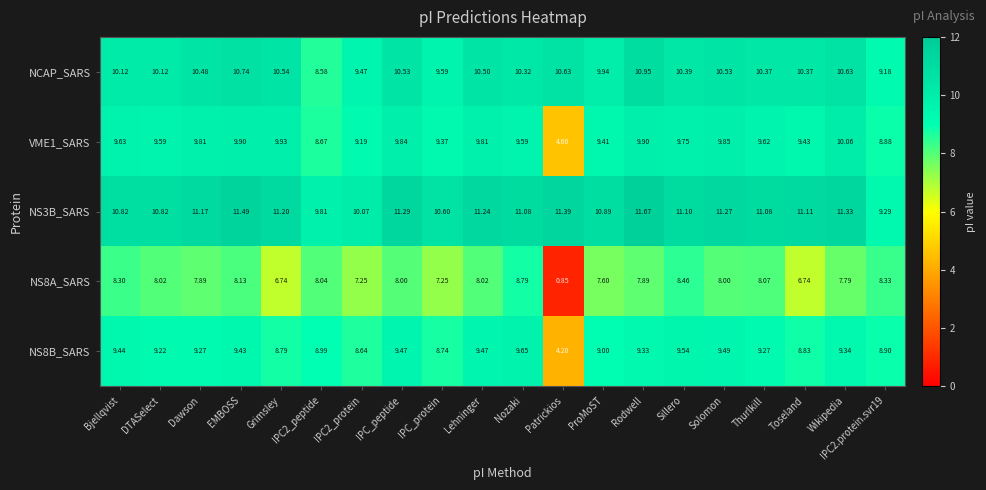

At which label does VME1_SARS first exceed 9?

Bjellqvist